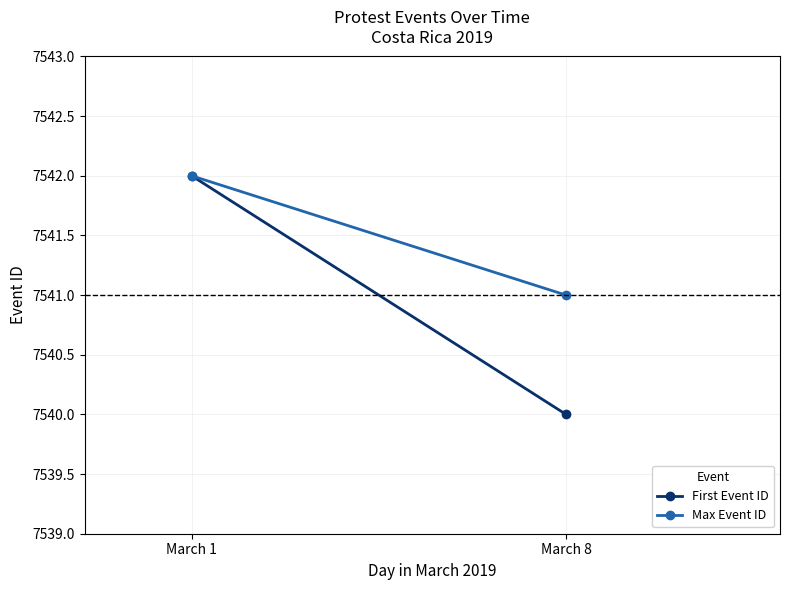

True or false: First Event ID has a value of 7542 at March 1.

True